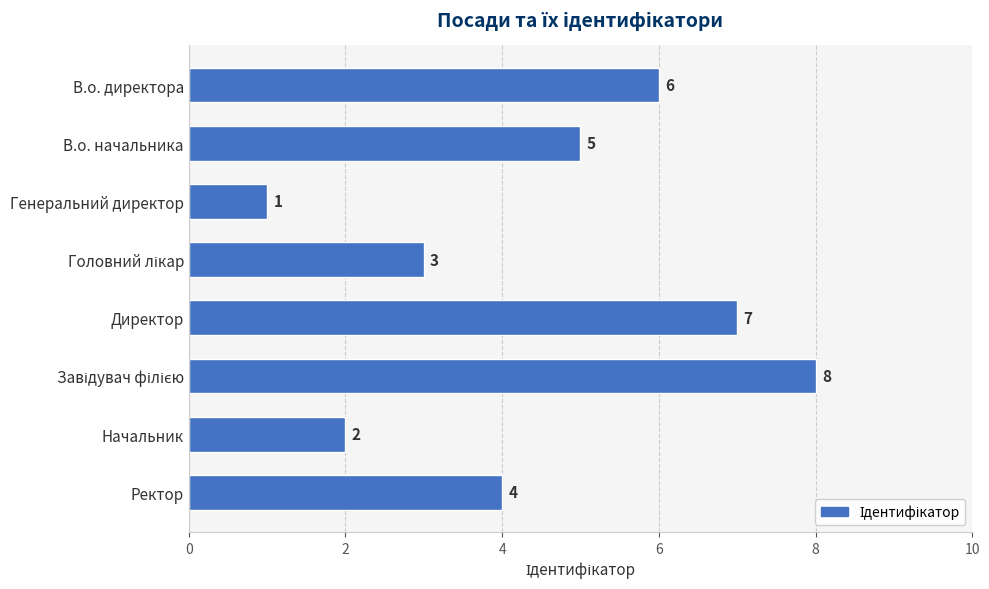

Reading top to bottom, extract all data points from this chart.

6	5	1	3	7	8	2	4